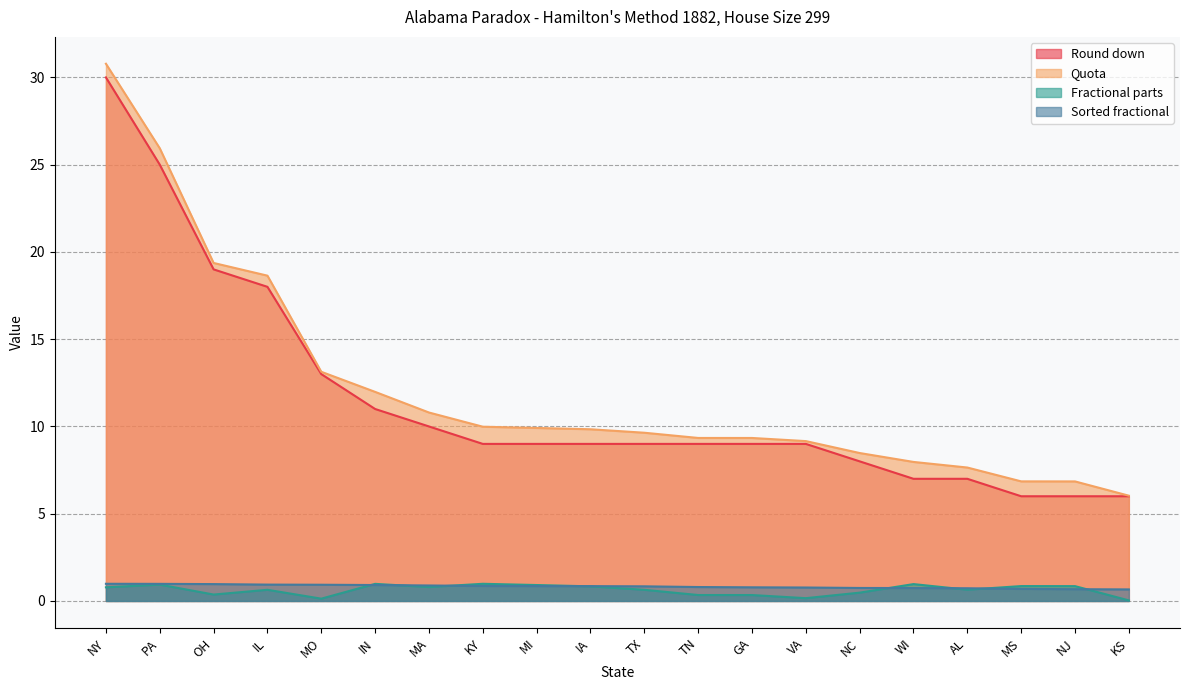

Which has a higher value, VA or AL?

VA